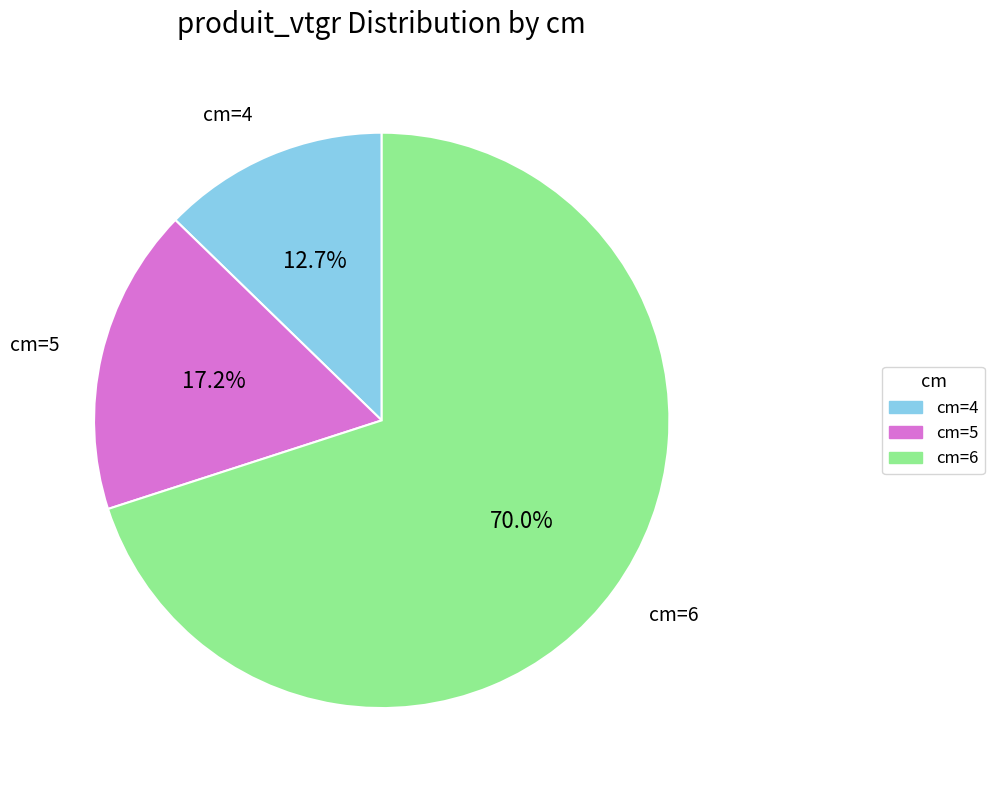

Does any single category account for the majority?

Yes